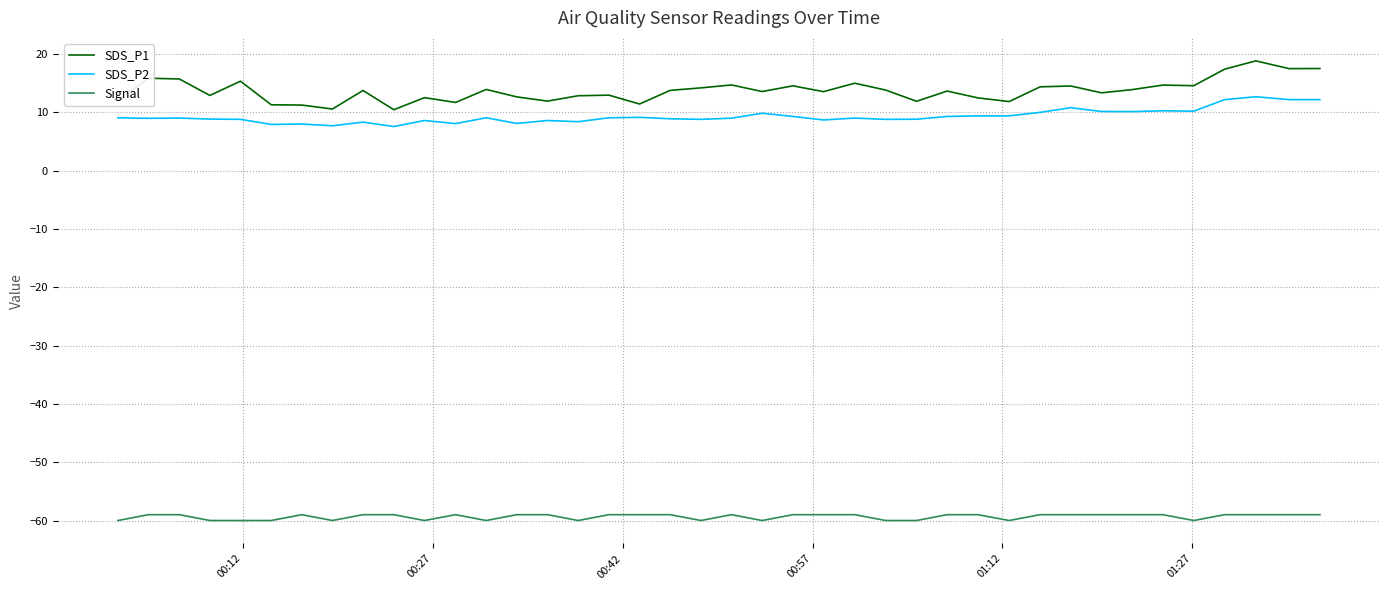

What is the maximum value for SDS_P1?

18.8